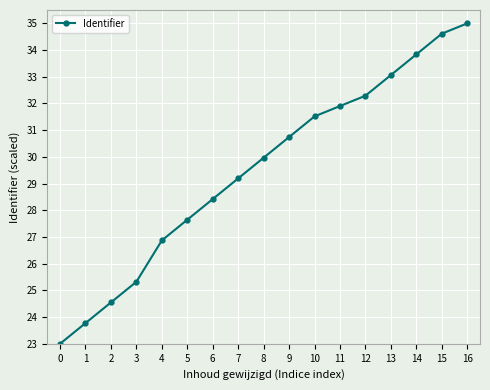

What is the sum of all values?

501.7